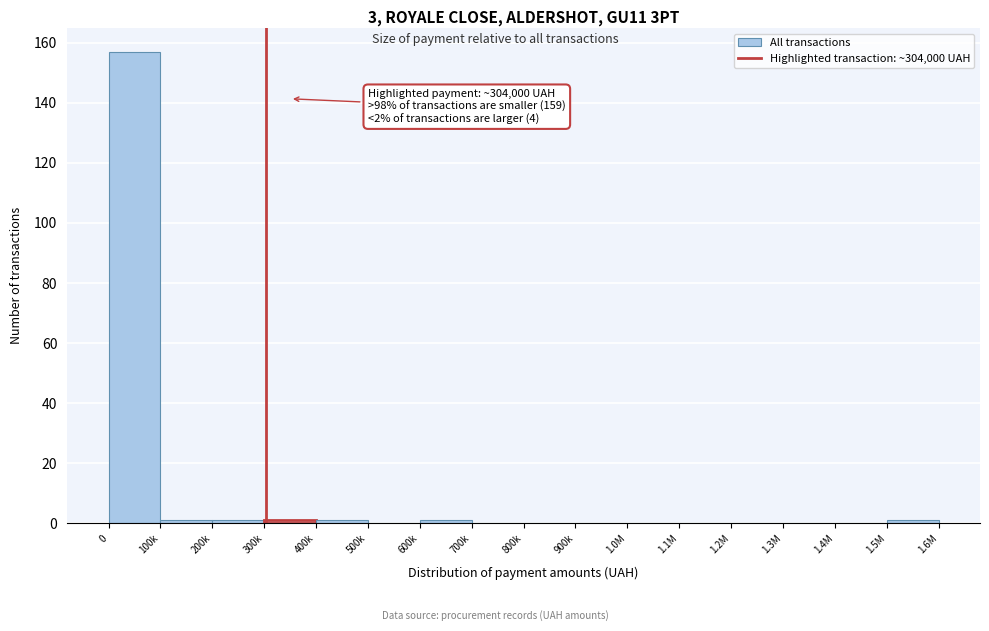

Reading left to right, transcribe all the data shown in this chart.

0=157	100k=1	200k=1	300k=1	400k=1	500k=0	600k=1	700k=0	800k=0	900k=0	1.0M=0	1.1M=0	1.2M=0	1.3M=0	1.4M=0	1.5M=1